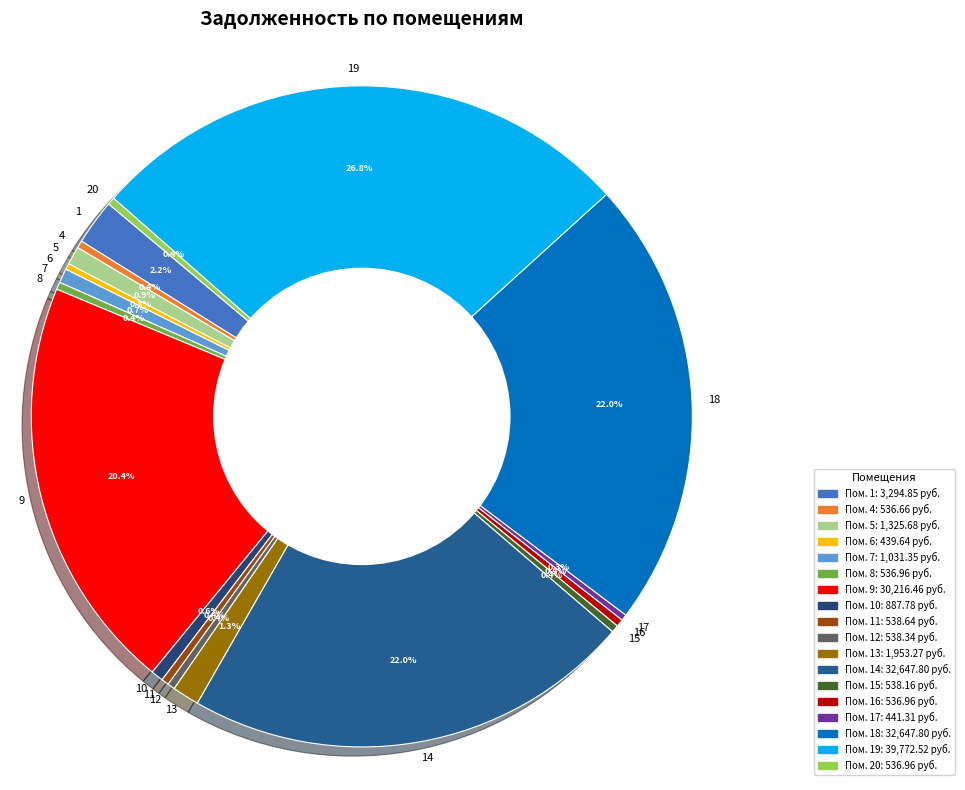

What is the ratio of the value at 16 to the value at 8?

1.0